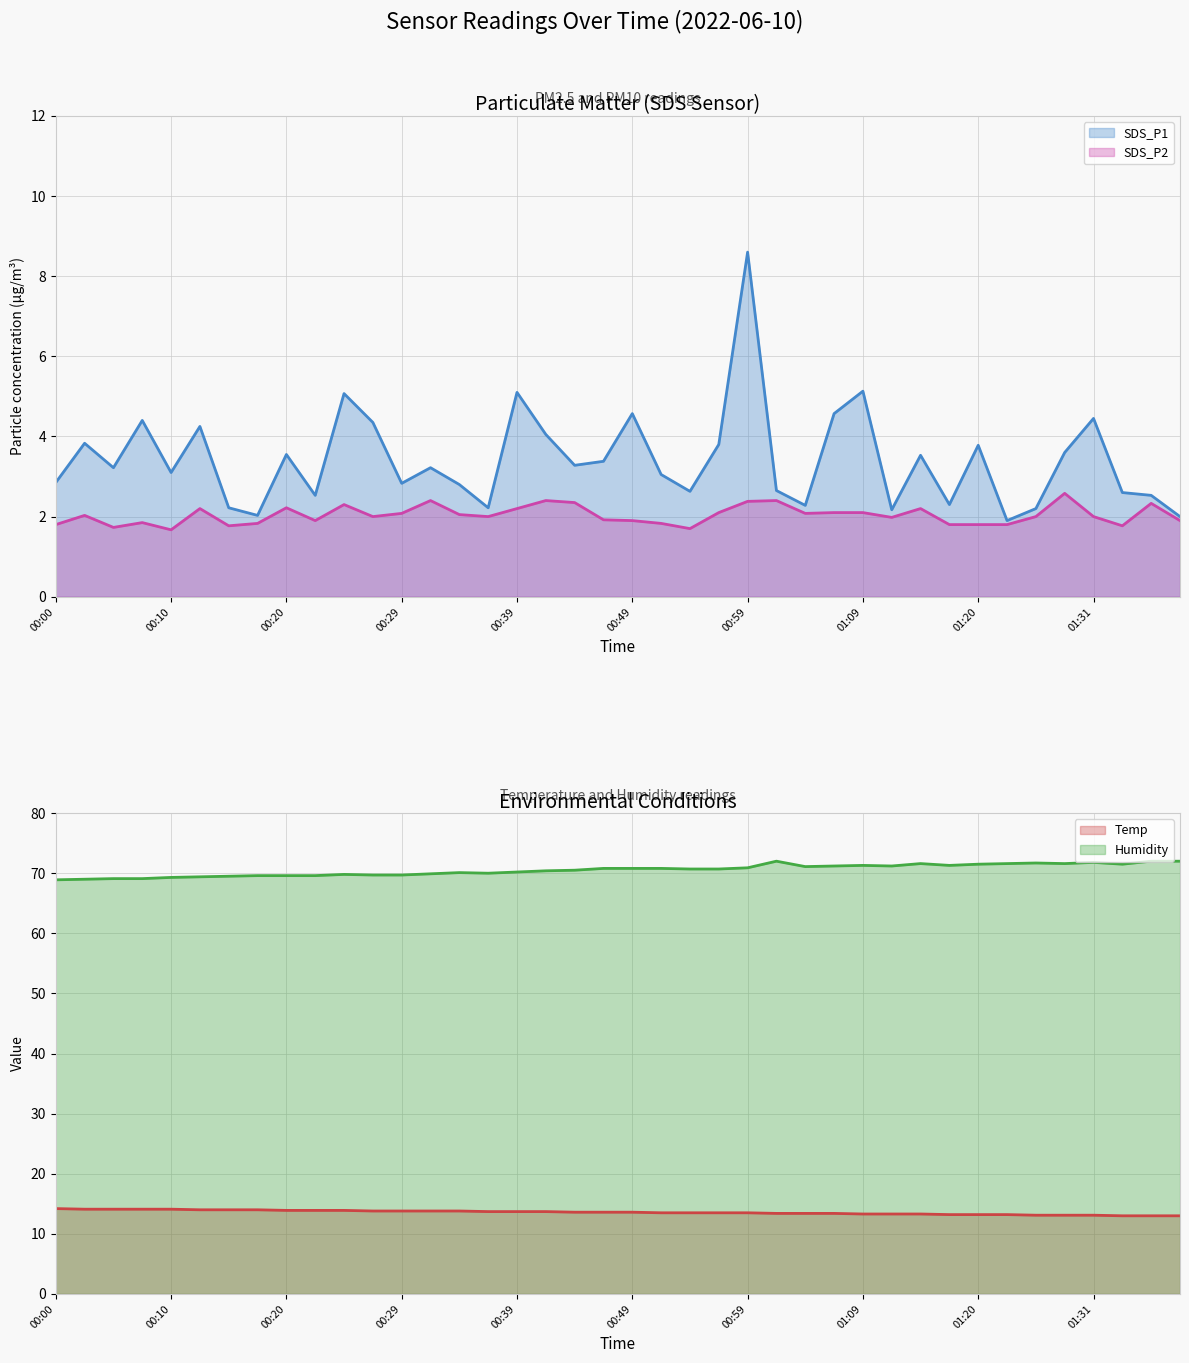

What is the difference between the maximum and minimum values in the Temp (line) series?

1.2